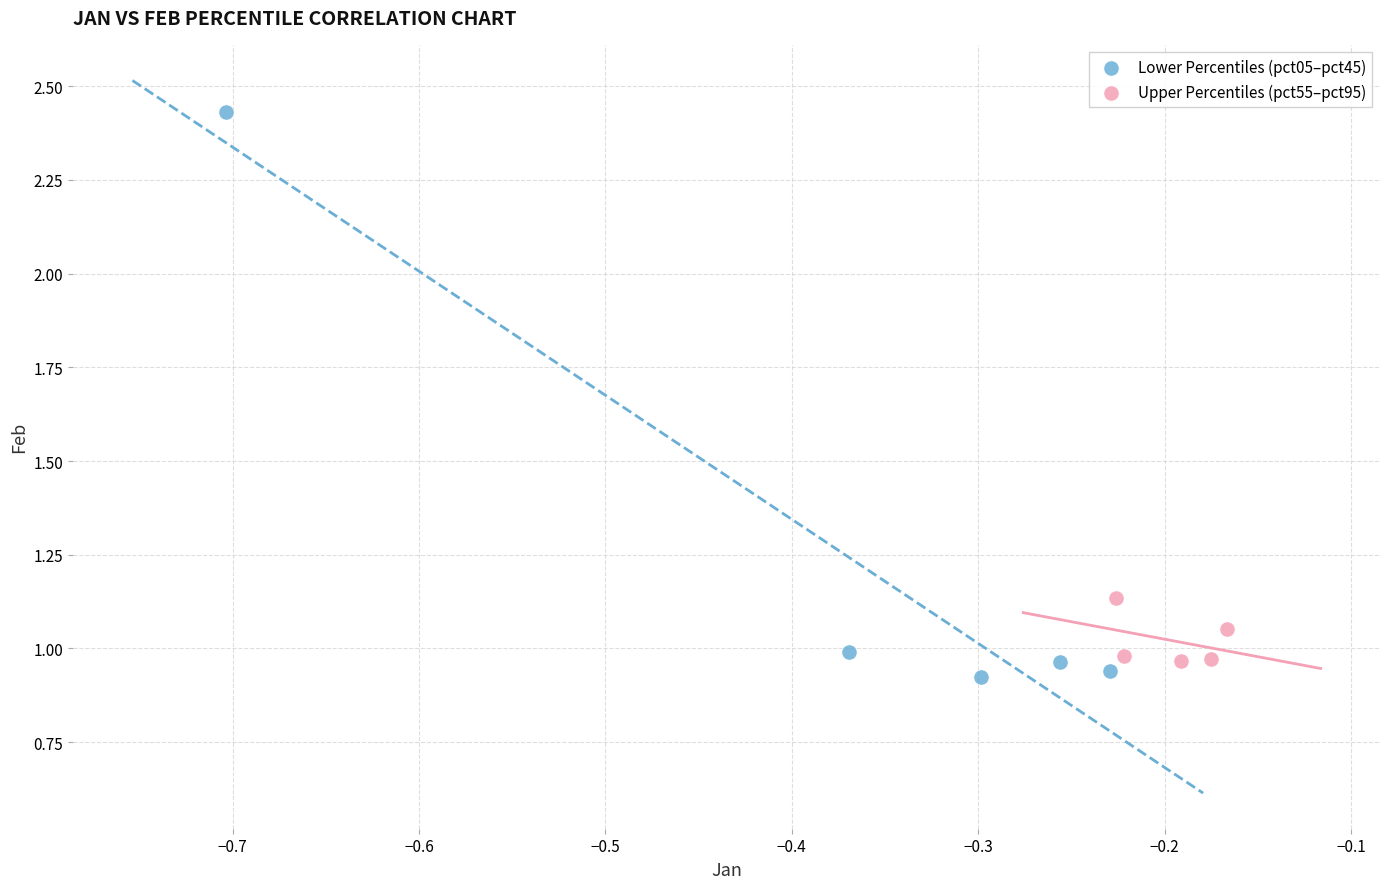

Which series has the widest spread of Y values?

Lower Percentiles (pct05–pct45)